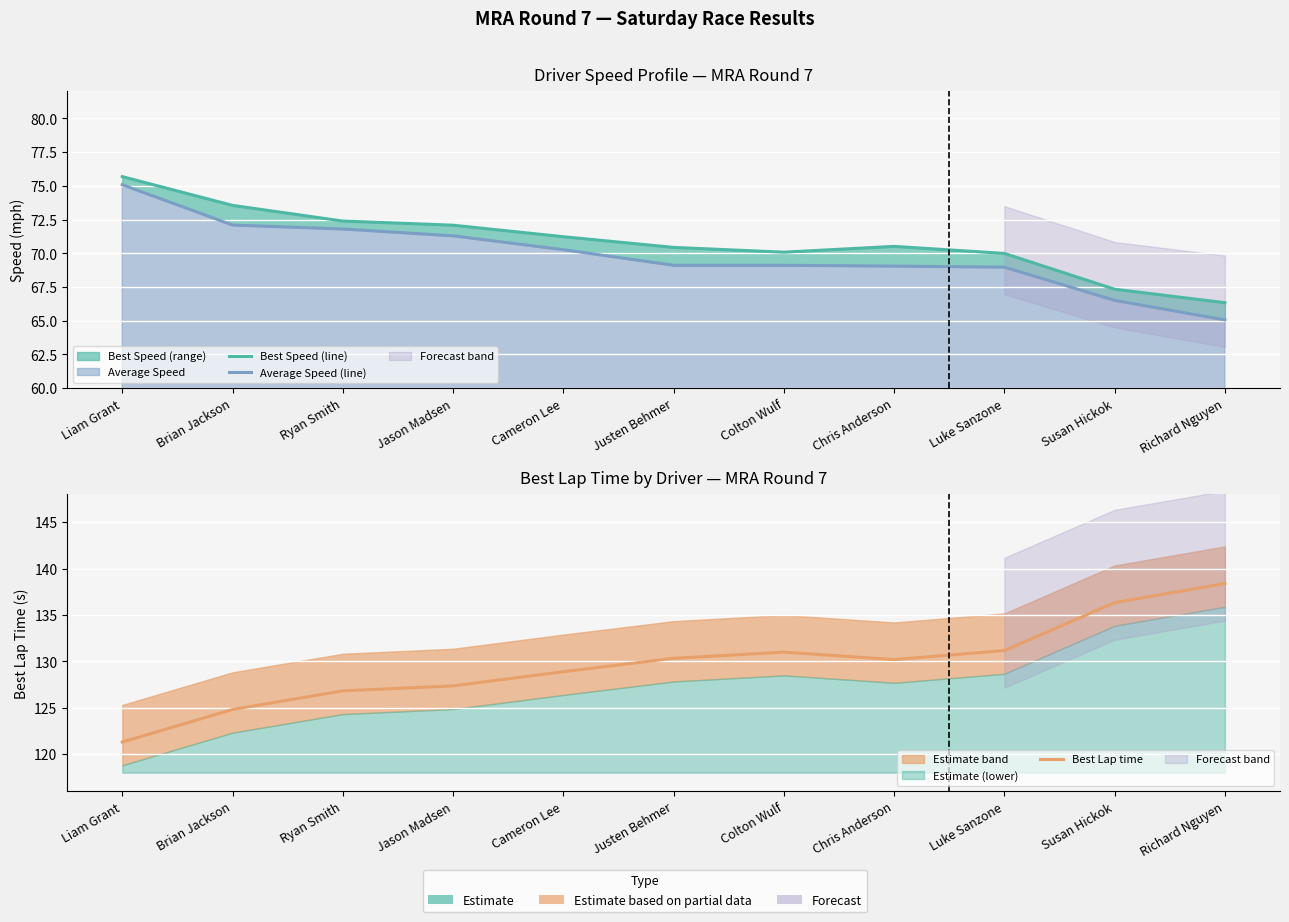

At Jason Madsen, list the series in order from largest to smallest.

Best Lap time, Best Speed (line), Average Speed (line)